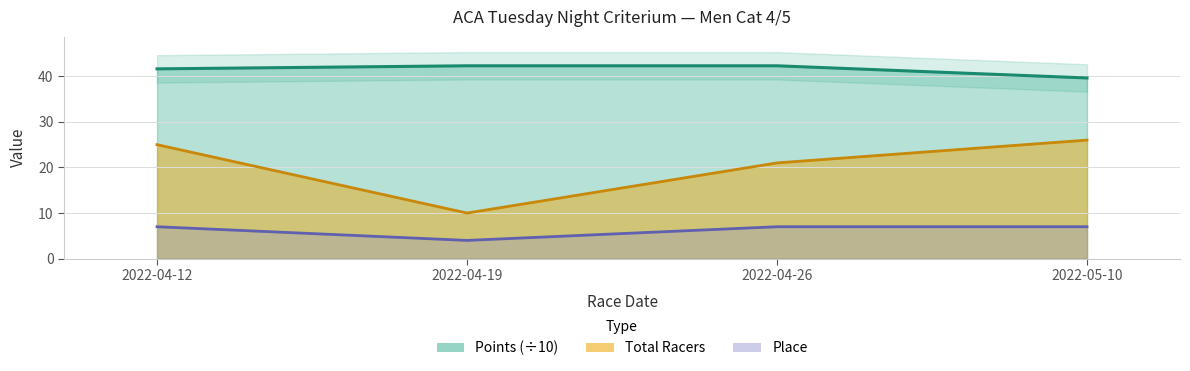

What is the value of the Points point at the 4th from the left?

39.6